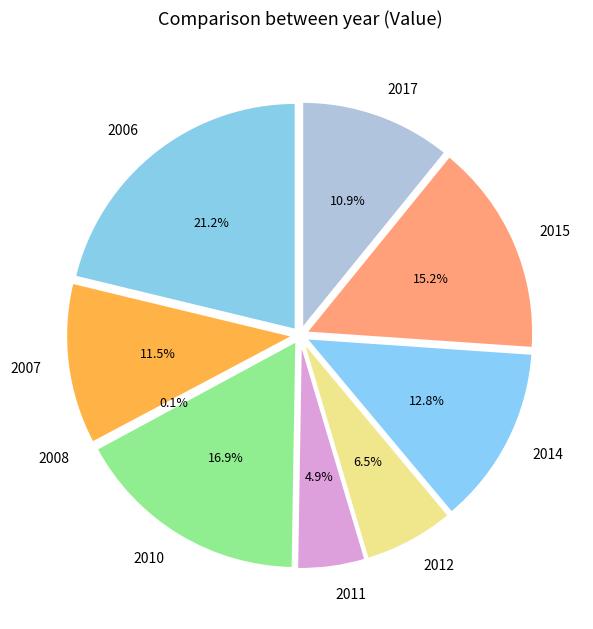

Does 2011 represent more than half of the total?

No